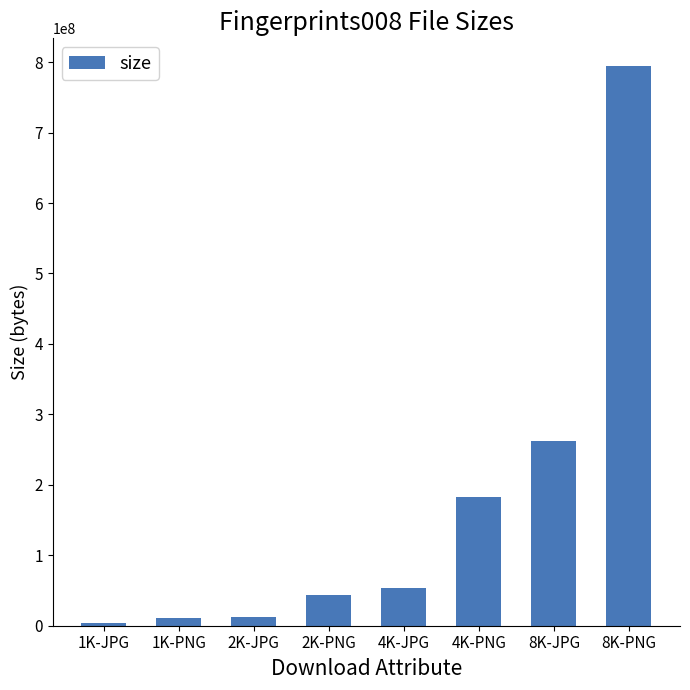

Where is the data nearest to the value 398998473?

8K-JPG